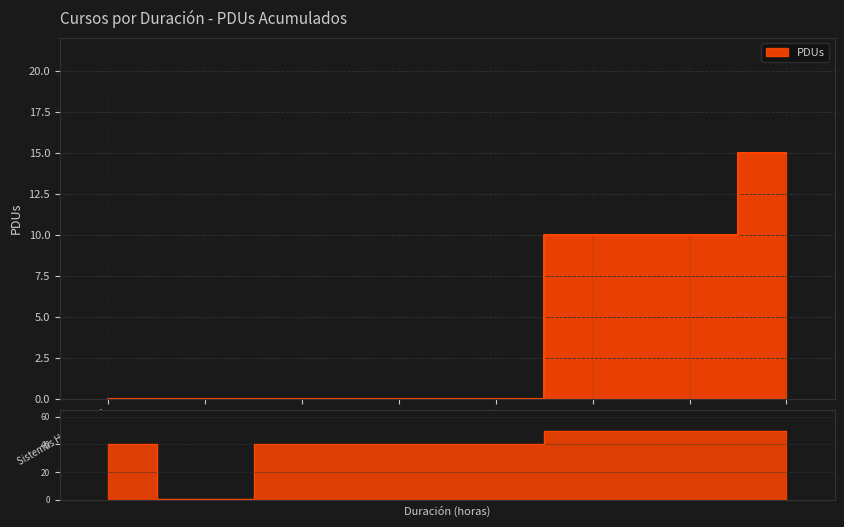

List the labels in order of value, smallest first.

Sistemas HMI y SCADA, Masterclass - Regulación, Climatización, Eficiencia energética, Industria 4.0, Lean manufacturing, Logística integral, Organización y mantenimiento